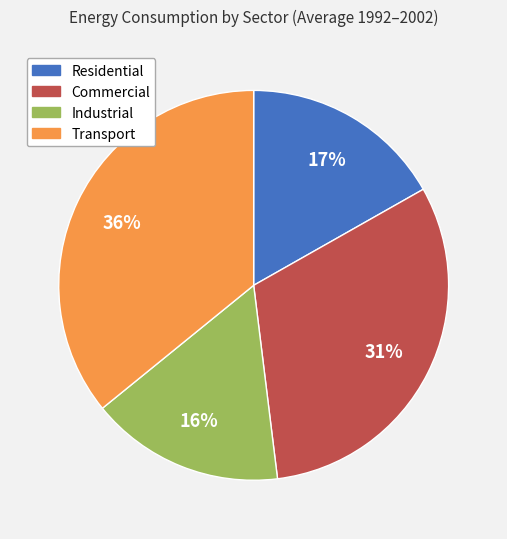

Is there a majority slice in this chart?

No